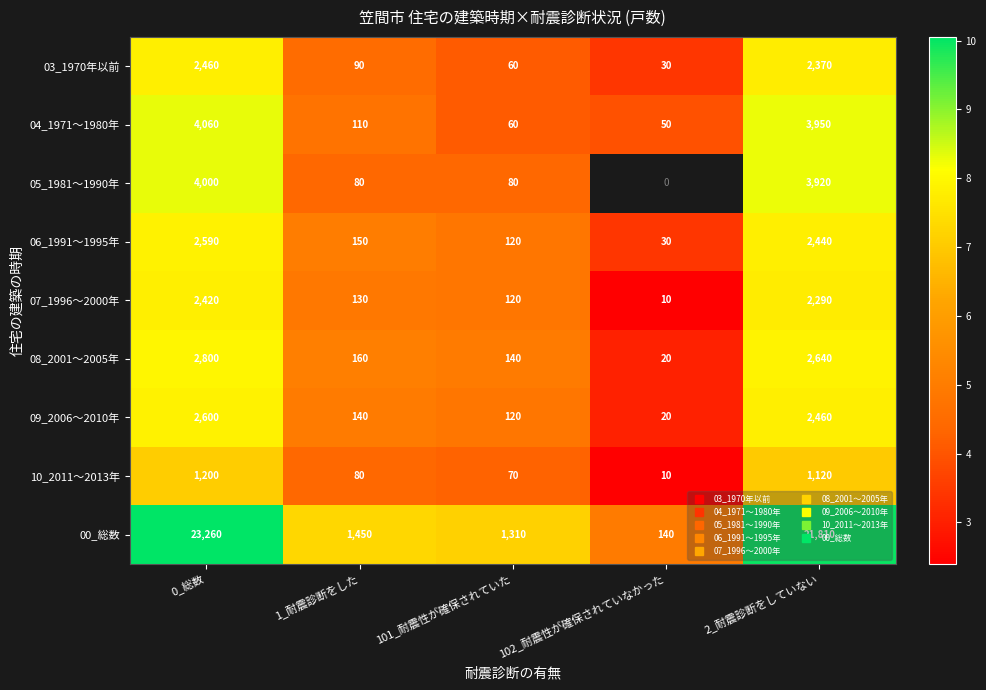

What is the total value across all series at 0_総数?

73.0